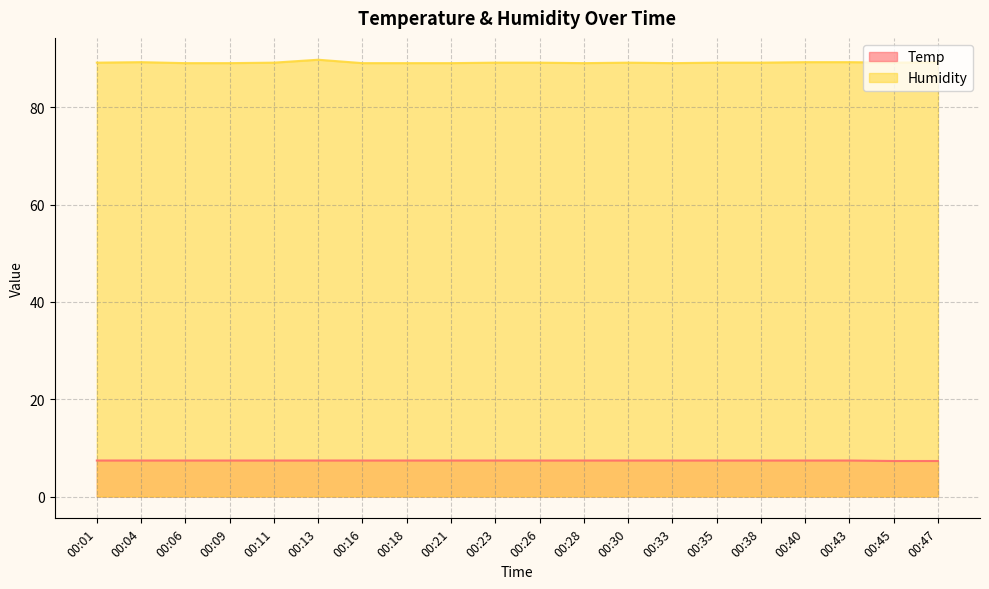

At which label does Temp reach its minimum?

00:45